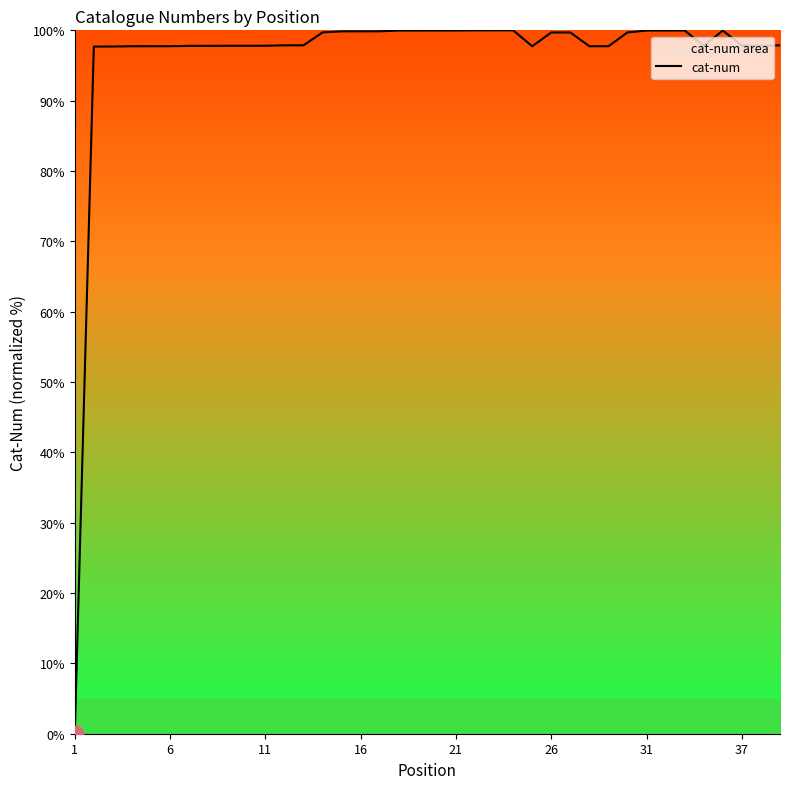

What is the difference between the maximum and second lowest values?

2.3